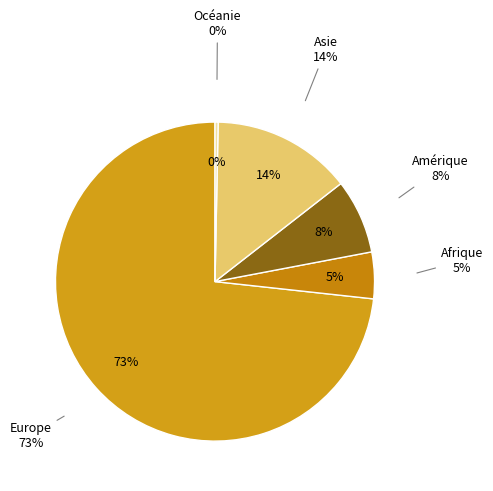

What percentage is the Europe slice, to the nearest percent?

73%